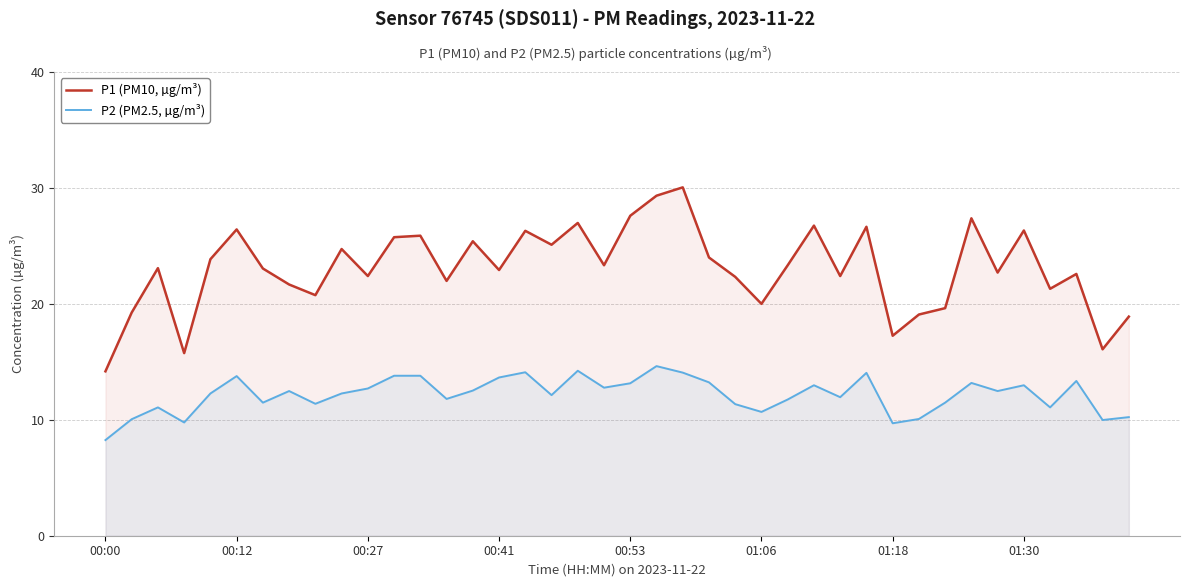

What is the minimum value for P1 (PM10, µg/m³)?

14.2